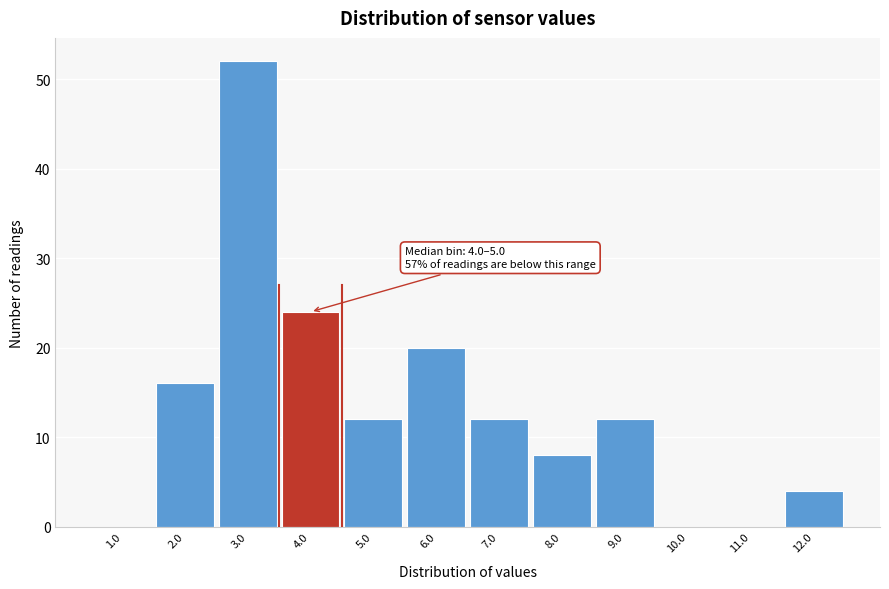

Reading left to right, transcribe all the data shown in this chart.

1.0=0	2.0=16	3.0=52	4.0=24	5.0=12	6.0=20	7.0=12	8.0=8	9.0=12	10.0=0	11.0=0	12.0=4